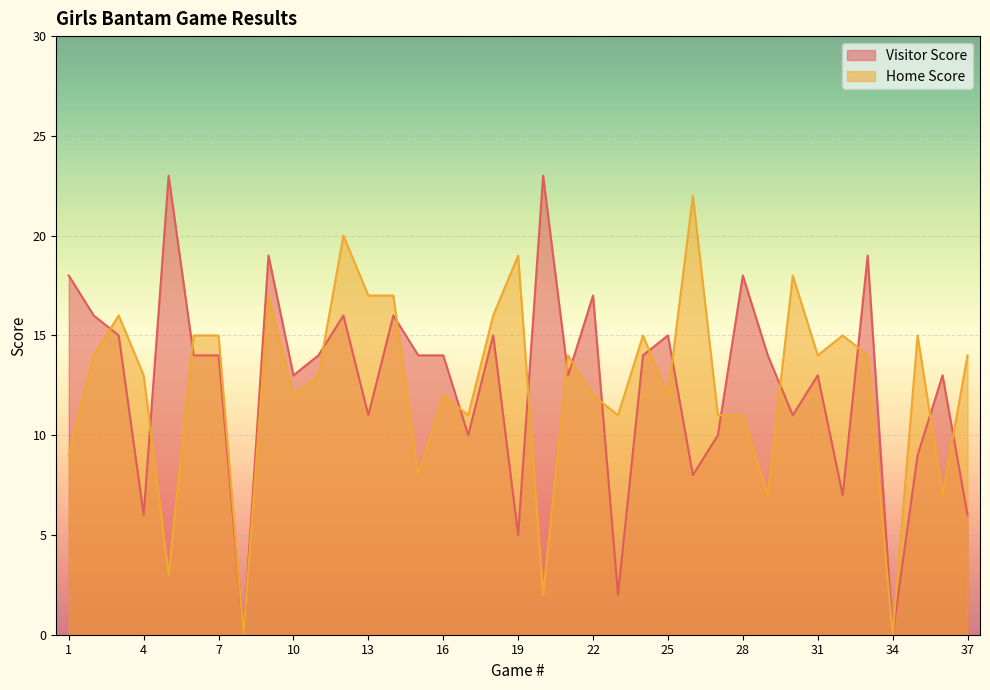

Reading left to right, extract all data points from this chart.

Visitor Score: 1=18	2=16	3=15	4=6	5=23	6=14	7=14	8=0	9=19	10=13	11=14	12=16	13=11	14=16	15=14	16=14	17=10	18=15	19=5	20=23	21=13	22=17	23=2	24=14	25=15	26=8	27=10	28=18	29=14	30=11	31=13	32=7	33=19	34=0	35=9	36=13	37=6
Home Score: 1=9	2=14	3=16	4=13	5=3	6=15	7=15	8=0	9=17	10=12	11=13	12=20	13=17	14=17	15=8	16=12	17=11	18=16	19=19	20=2	21=14	22=12	23=11	24=15	25=12	26=22	27=11	28=11	29=7	30=18	31=14	32=15	33=14	34=0	35=15	36=7	37=14